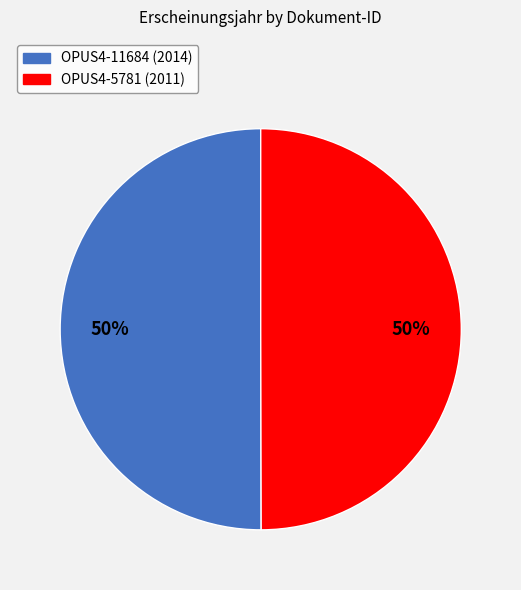

To the nearest percent, what portion does OPUS4-11684 (2014) represent?

50%